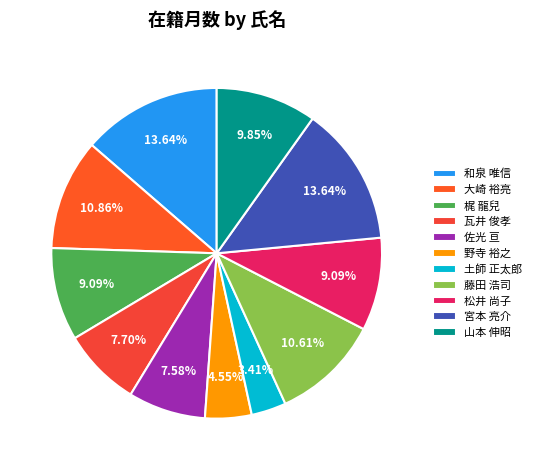

To the nearest percent, what percentage of the pie is 野寺 裕之?

5%